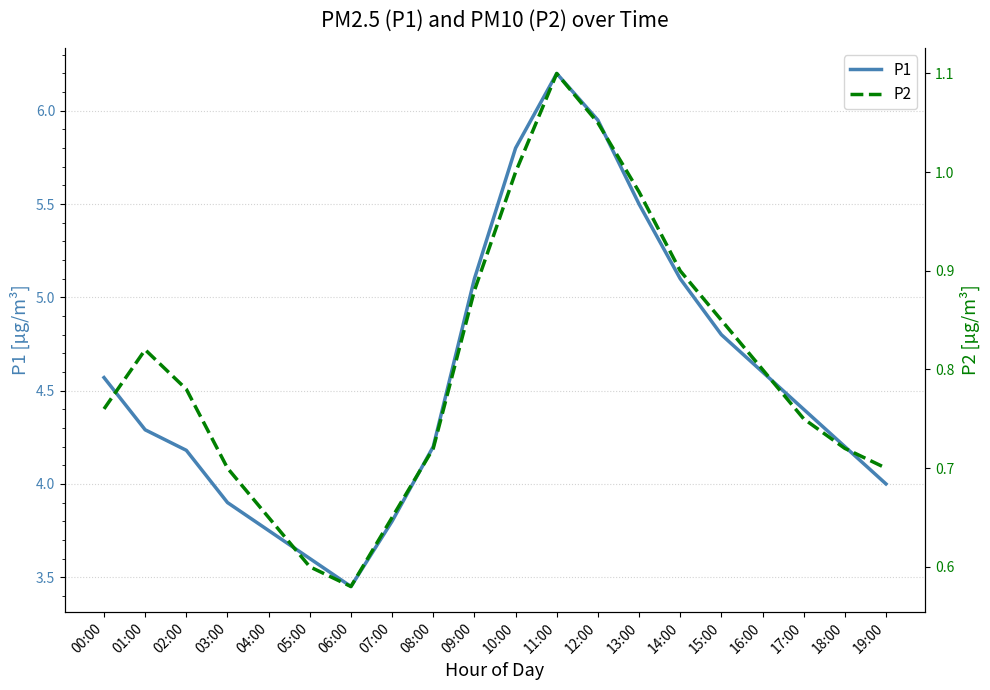

What is the sum of the P1 values at 12:00 and 09:00?

11.1